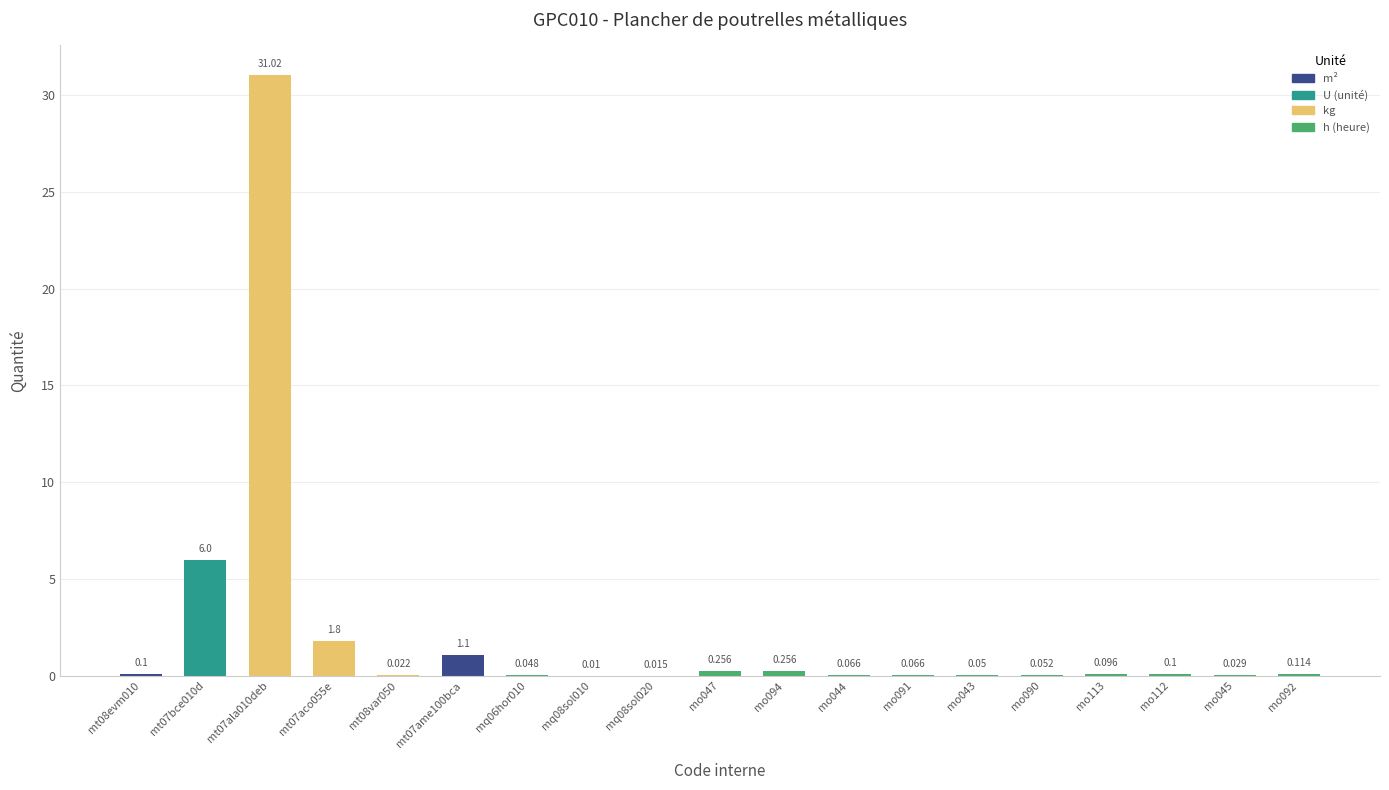

How many distinct data groups are displayed?

1